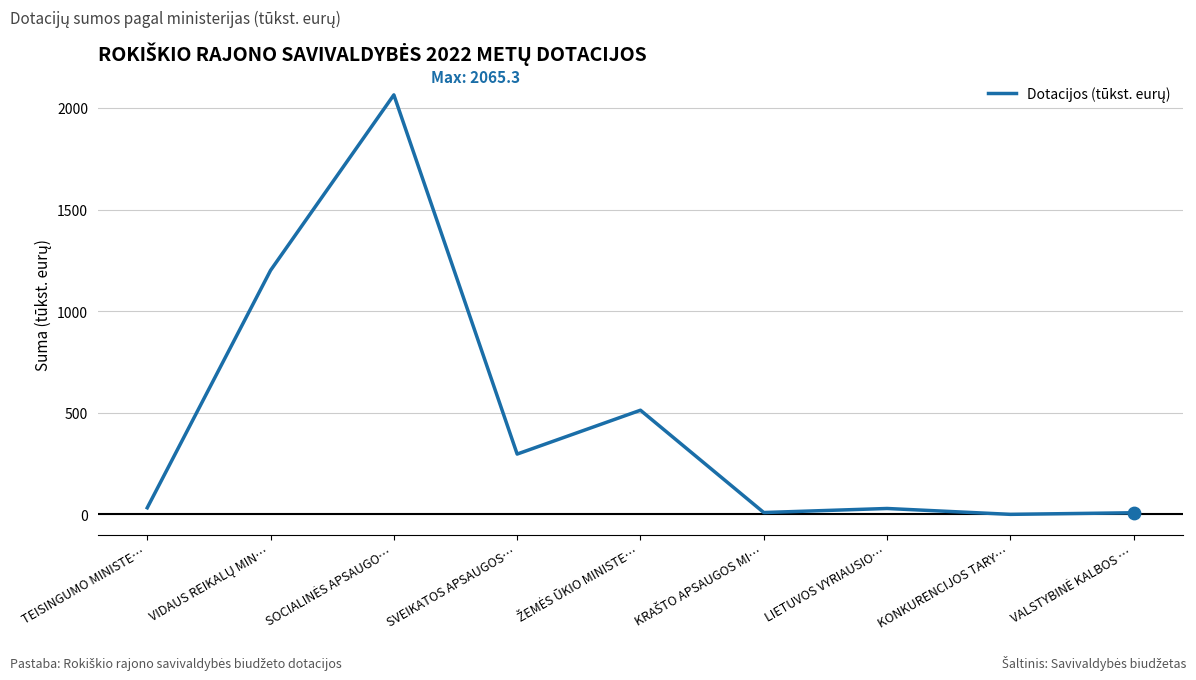

What is the greatest value displayed?

2065.3